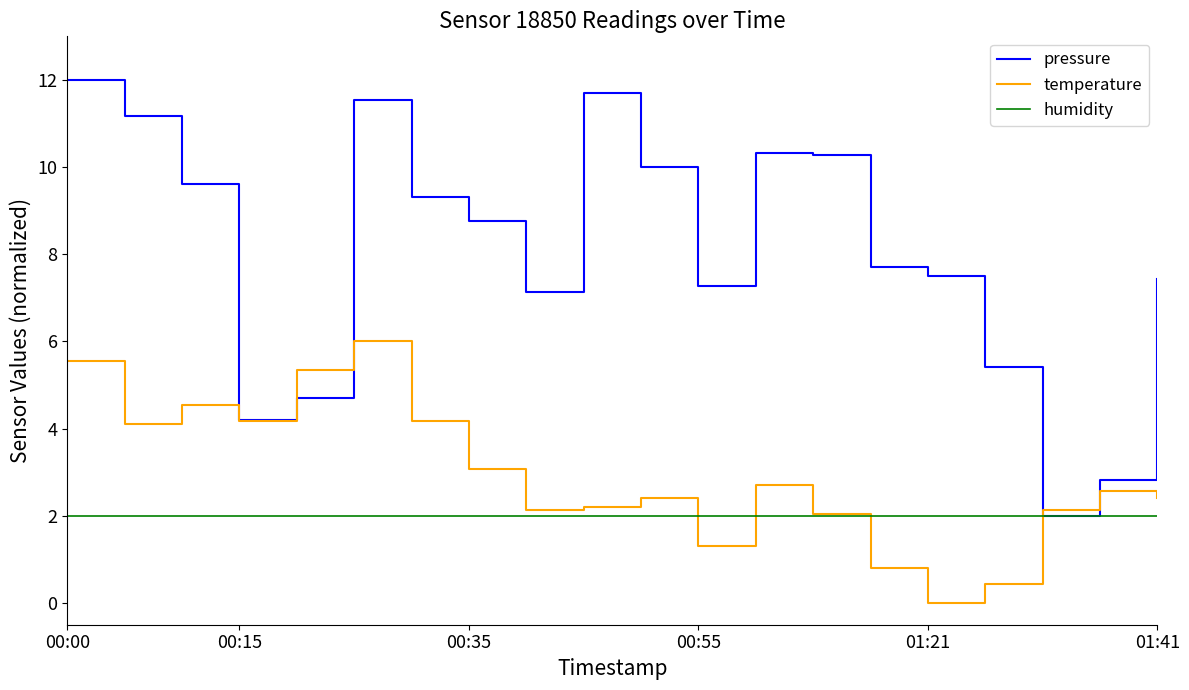

Which series has the widest spread of values?

pressure